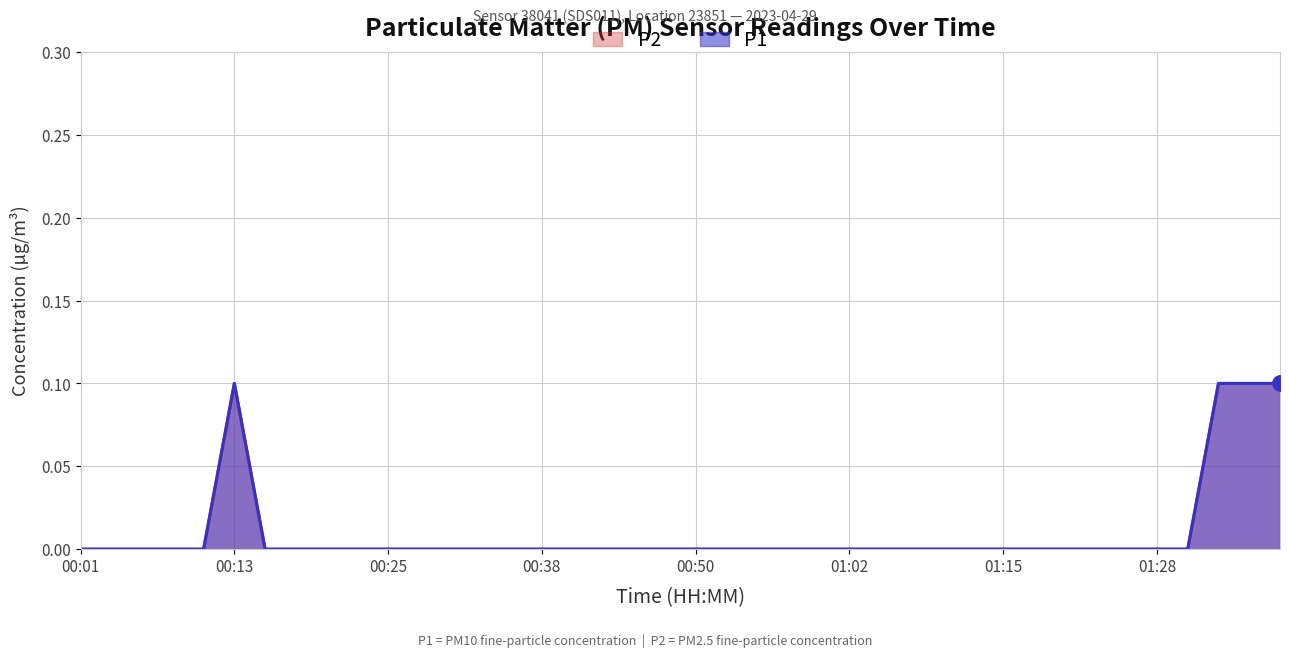

What are all the series names shown in the legend?

P1, P2